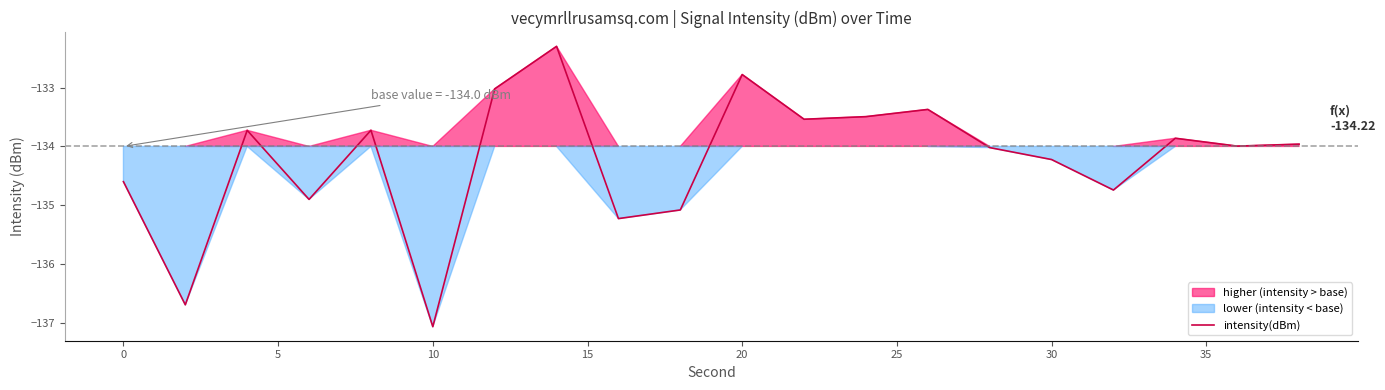

What is the maximum value for intensity(dBm)?

-132.3